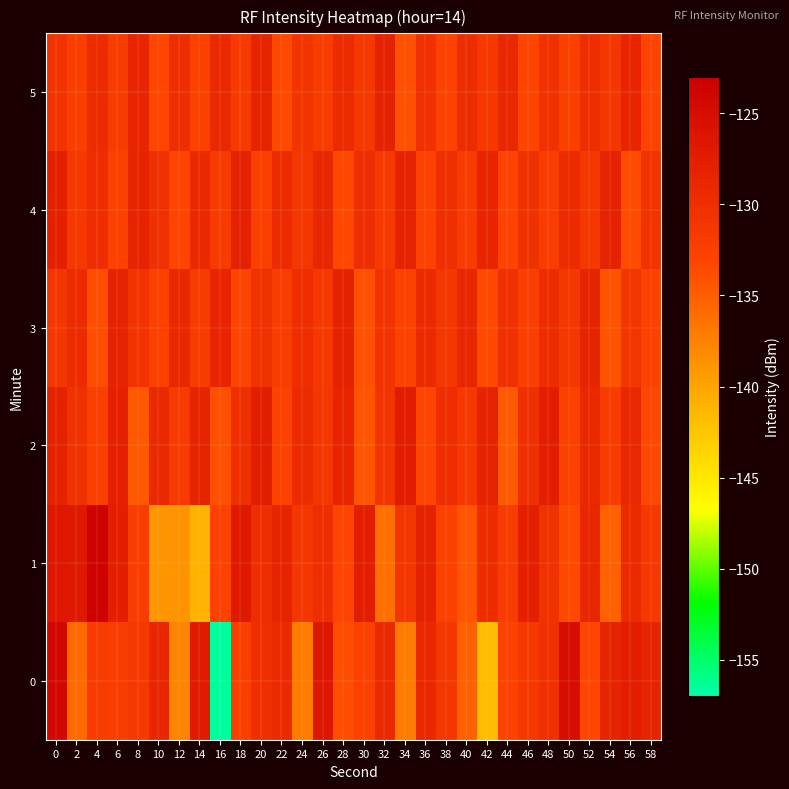

What is the total value across all series at 0?

-768.7